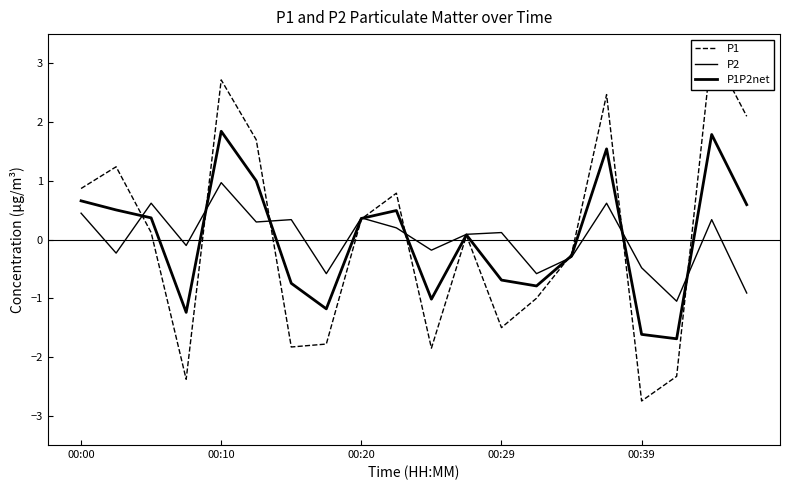

Is this an area chart (filled region under the line)?

No